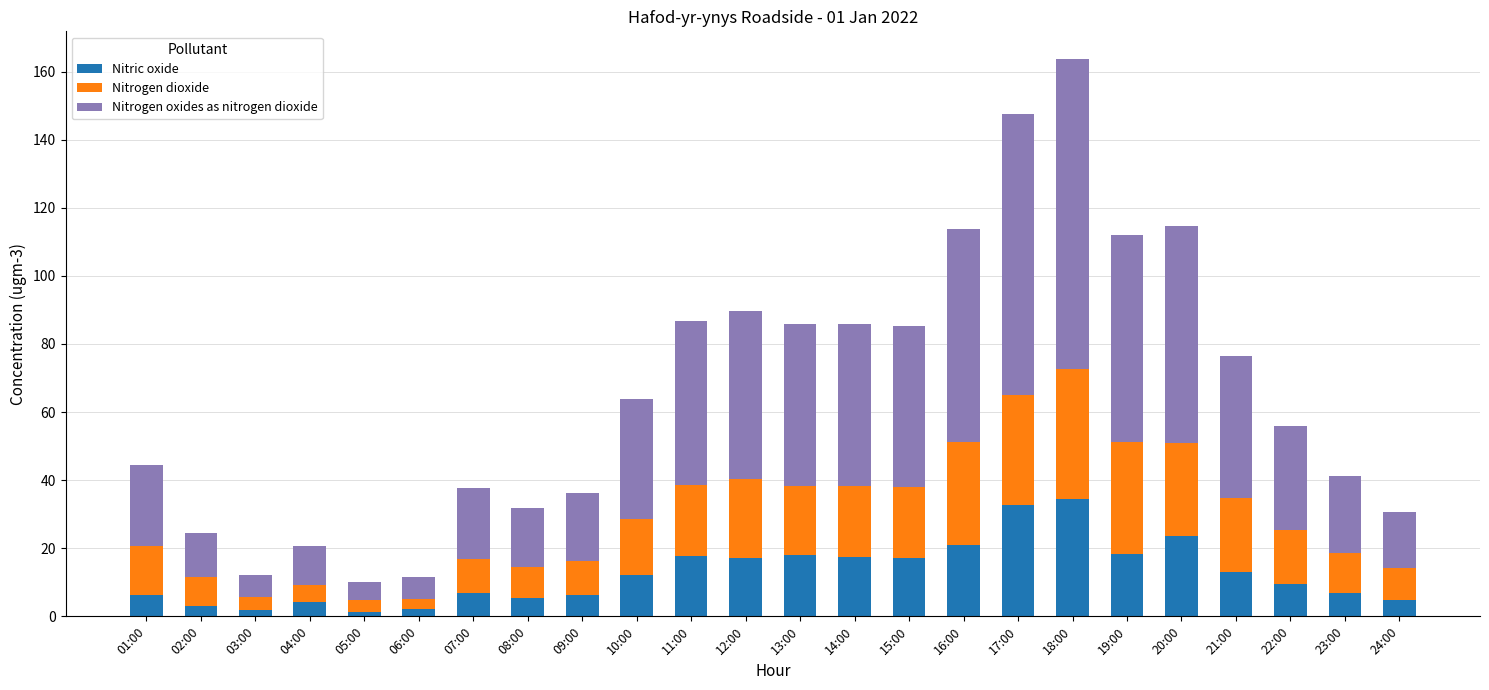

Are the bars horizontal?

No